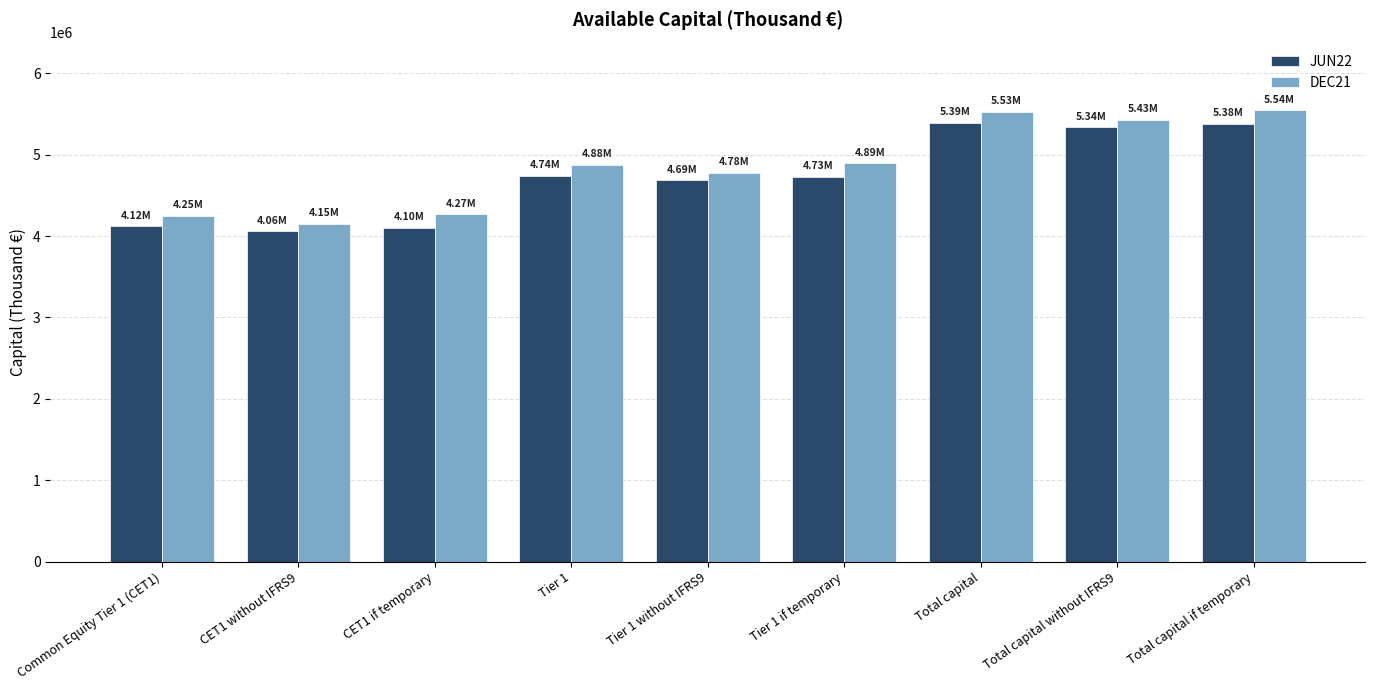

What is the lowest value of the JUN22 series?

4060867.3